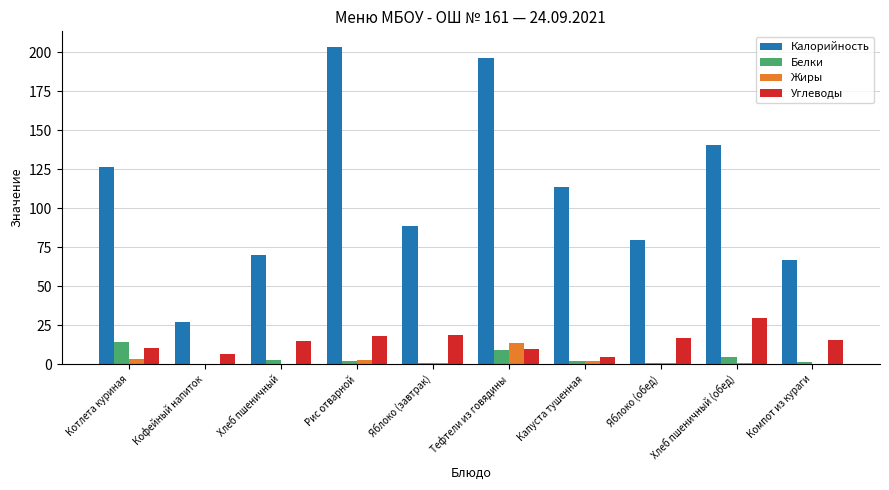

Is it true that Углеводы equals 25.1 at Яблоко (завтрак)?

False